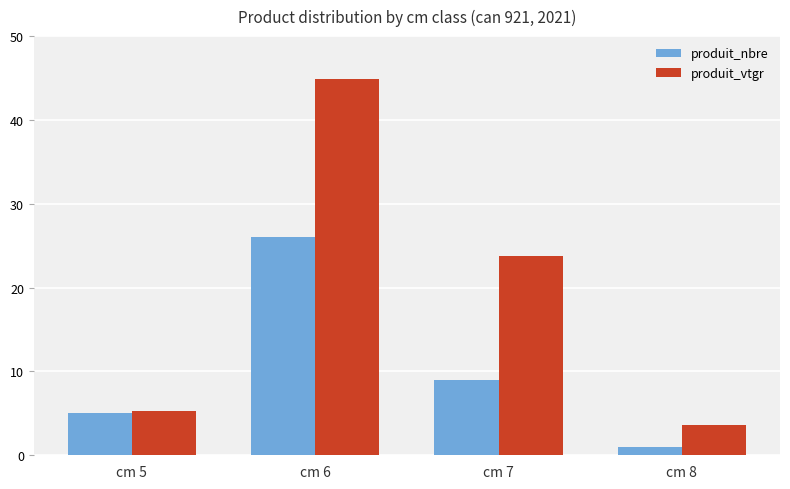

At which label does produit_vtgr reach its minimum?

cm 8